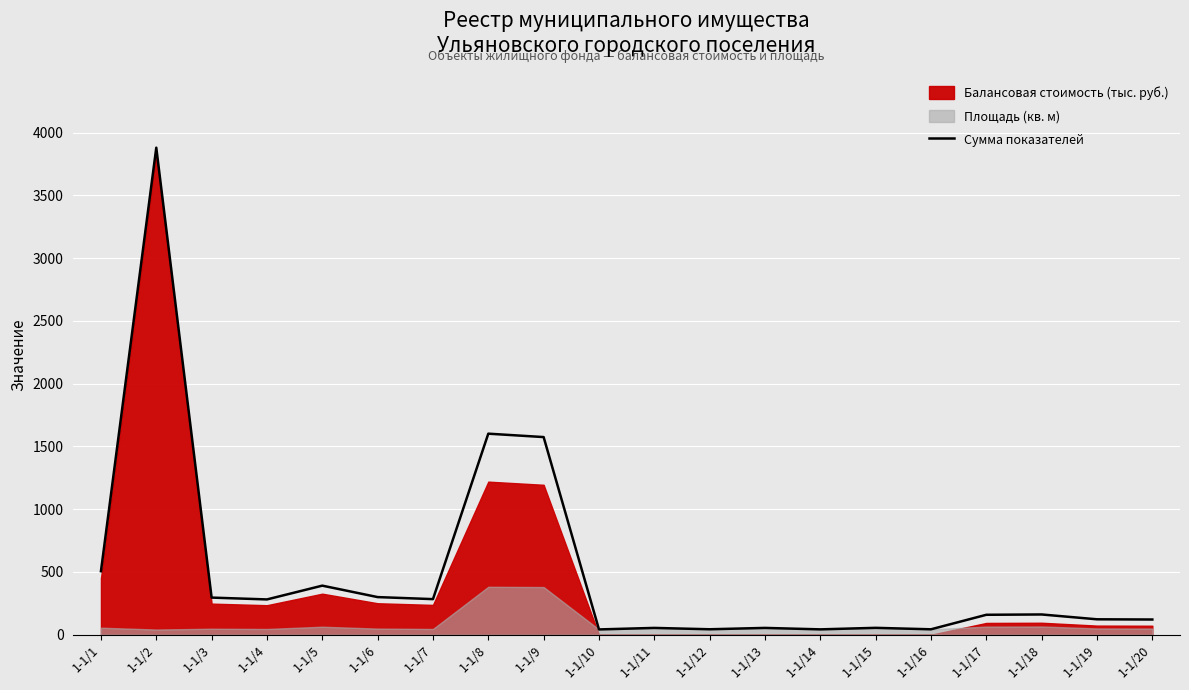

The chart shows a value of 42.9 at 1-1/14. True or false?

True